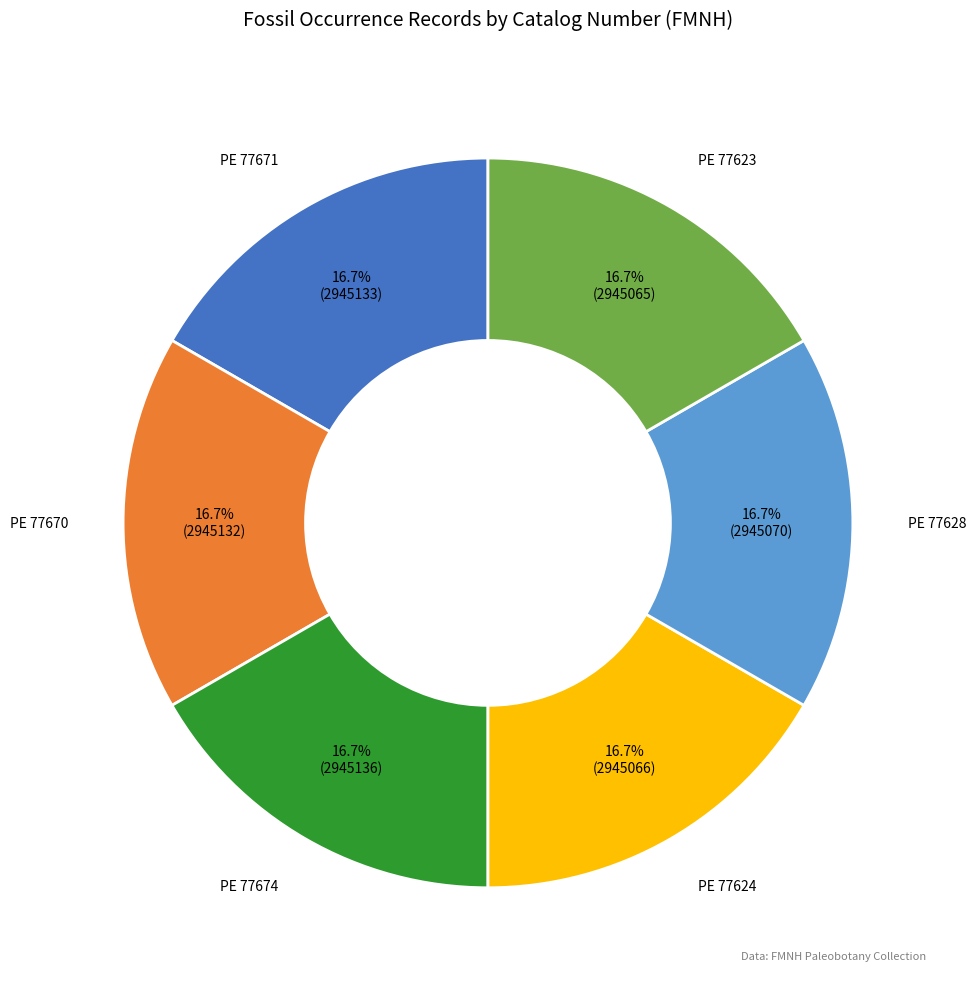

Is there a majority slice in this chart?

No